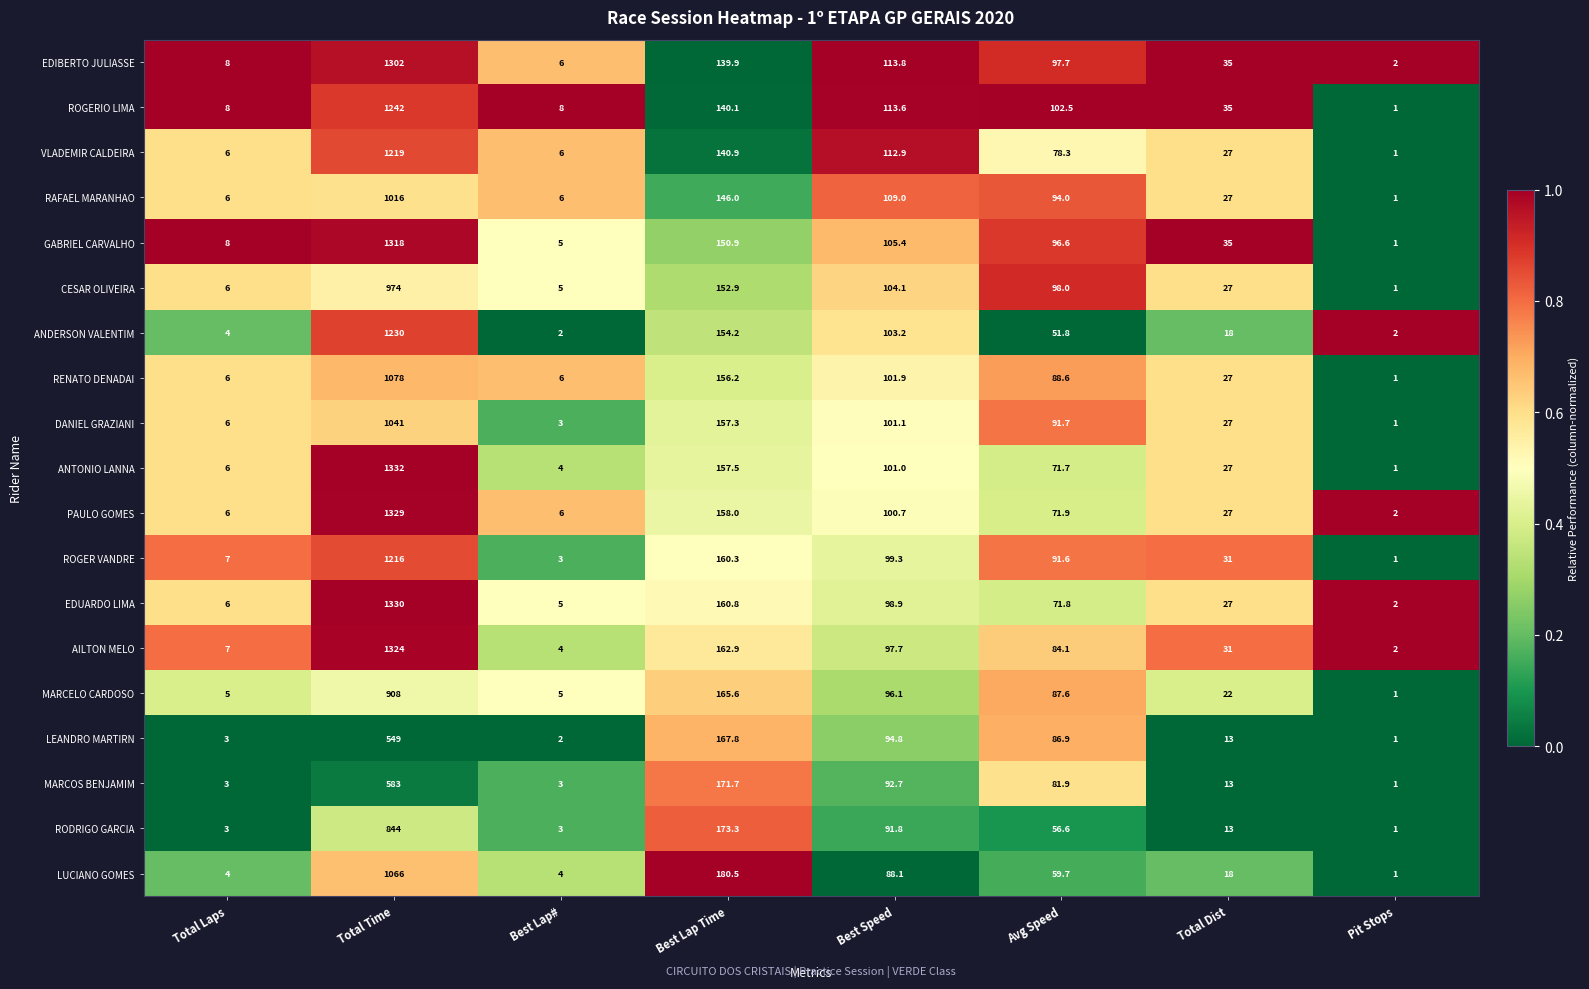

List the series in order of their peak value, lowest first.

LEANDRO MARTIRN, MARCOS BENJAMIM, RODRIGO GARCIA, MARCELO CARDOSO, CESAR OLIVEIRA, RAFAEL MARANHAO, DANIEL GRAZIANI, LUCIANO GOMES, RENATO DENADAI, ROGER VANDRE, VLADEMIR CALDEIRA, ANDERSON VALENTIM, ROGERIO LIMA, EDIBERTO JULIASSE, GABRIEL CARVALHO, AILTON MELO, PAULO GOMES, EDUARDO LIMA, ANTONIO LANNA